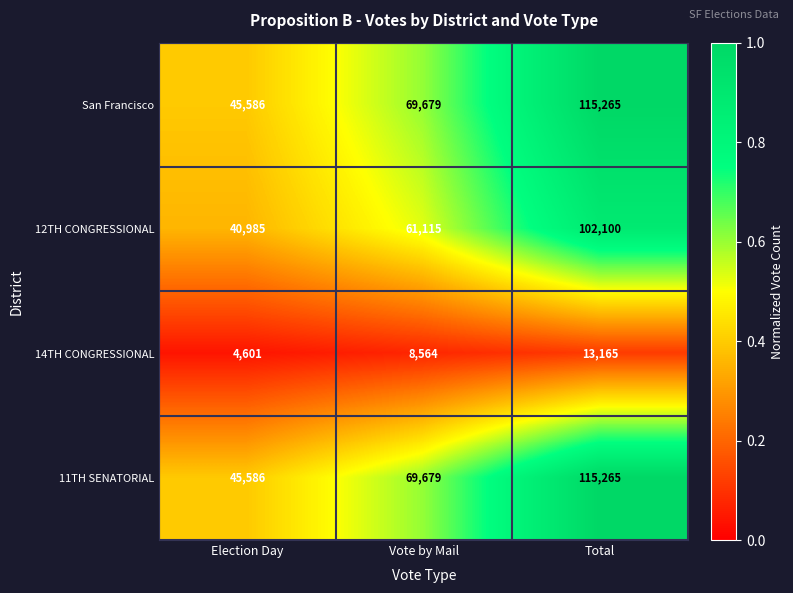

What is the approximate value of 14TH CONGRESSIONAL at Election Day, to the nearest 10?

4600